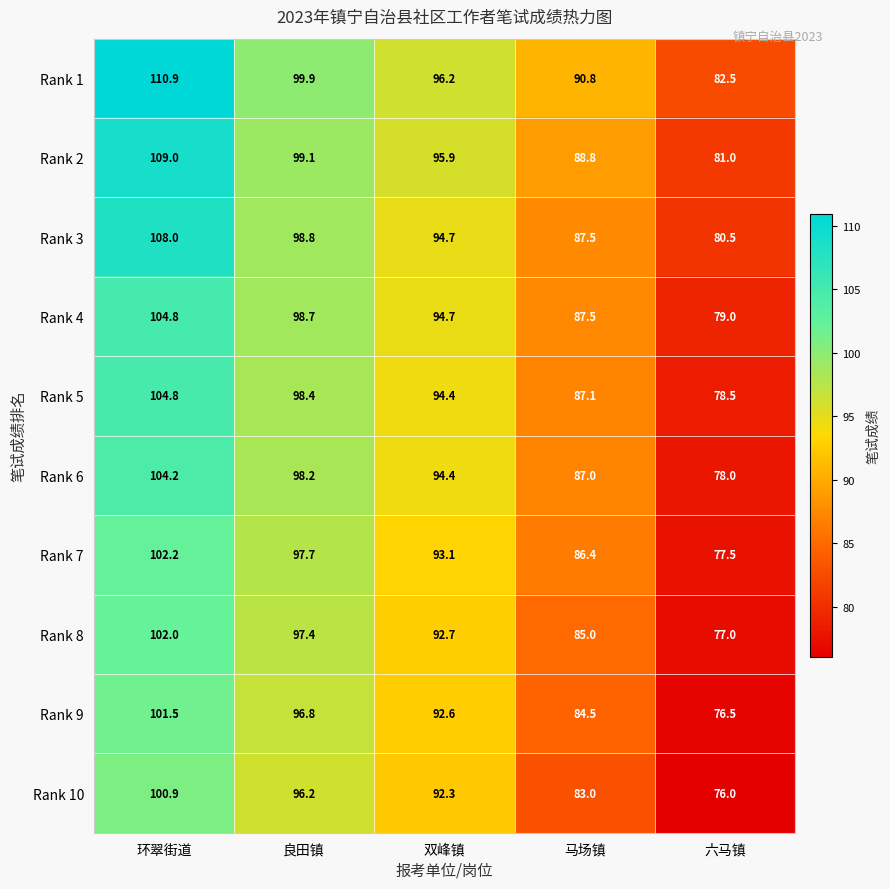

Is it true that Rank 4 equals 87.5 at 马场镇?

True